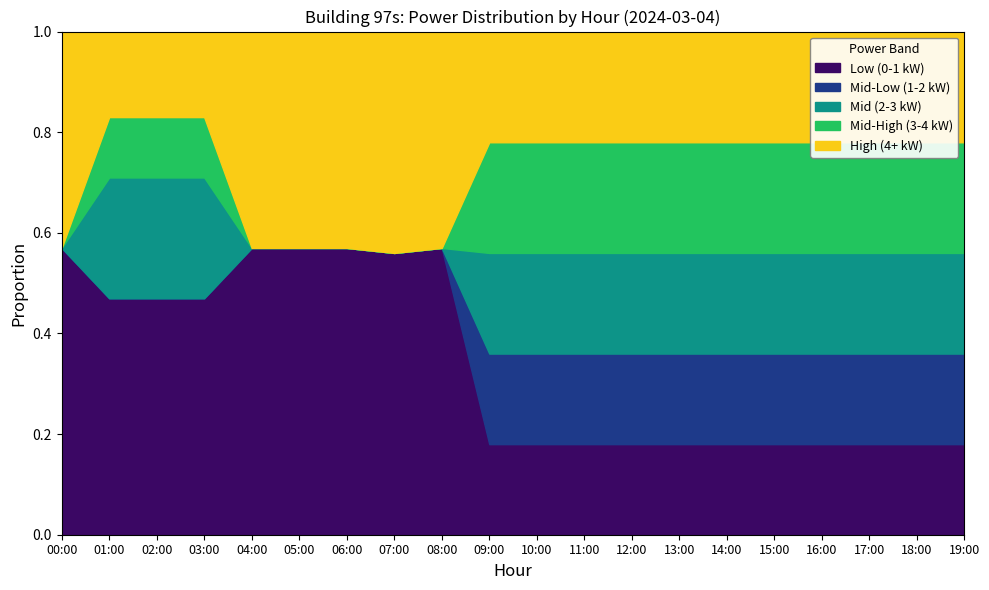

What is the total value across all series at 19:00?

1.0